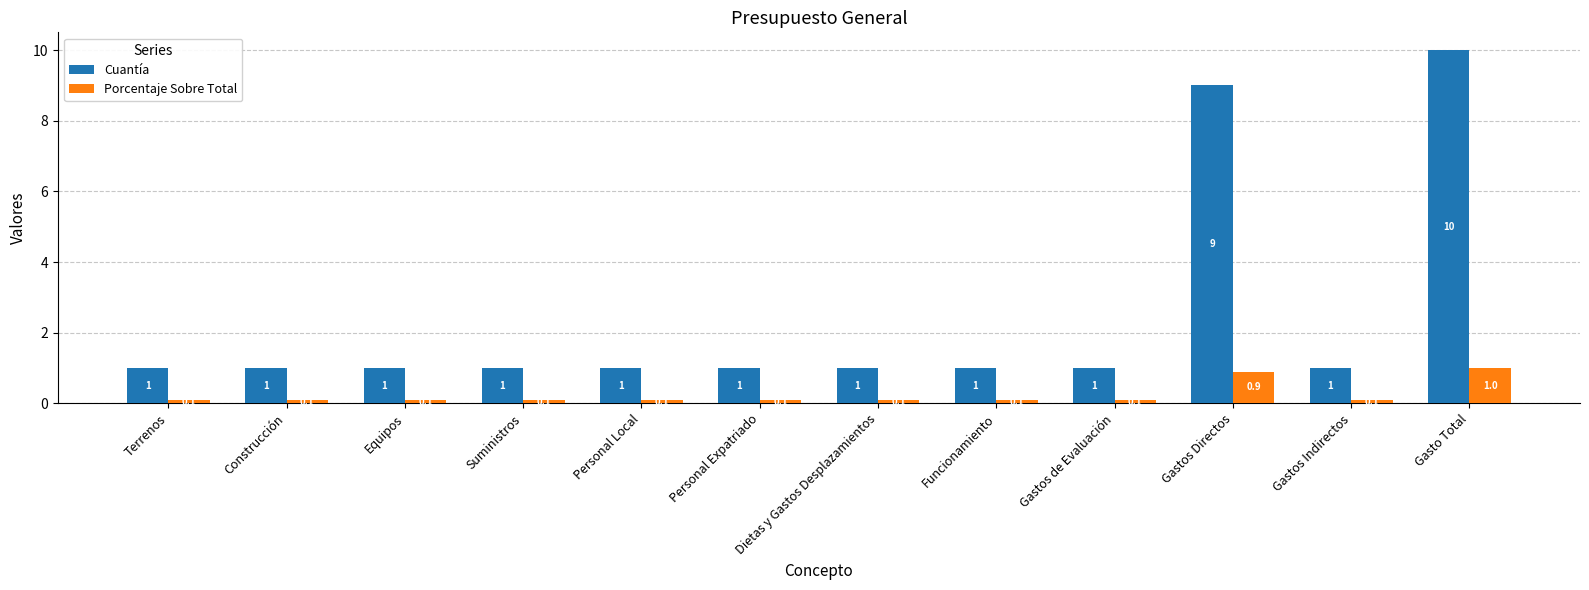

Reading left to right, list all the values displayed in this chart.

Cuantía: 1.0	1.0	1.0	1.0	1.0	1.0	1.0	1.0	1.0	9.0	1.0	10.0
Porcentaje Sobre Total: 0.1	0.1	0.1	0.1	0.1	0.1	0.1	0.1	0.1	0.9	0.1	1.0